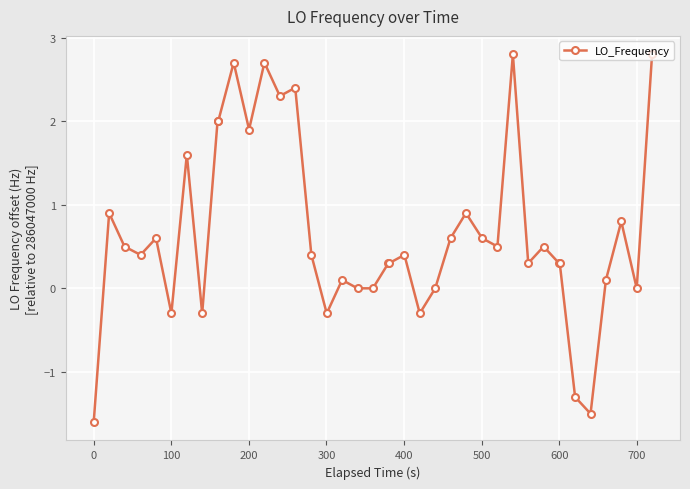

What is the value of the 15th point from the left?

2.4